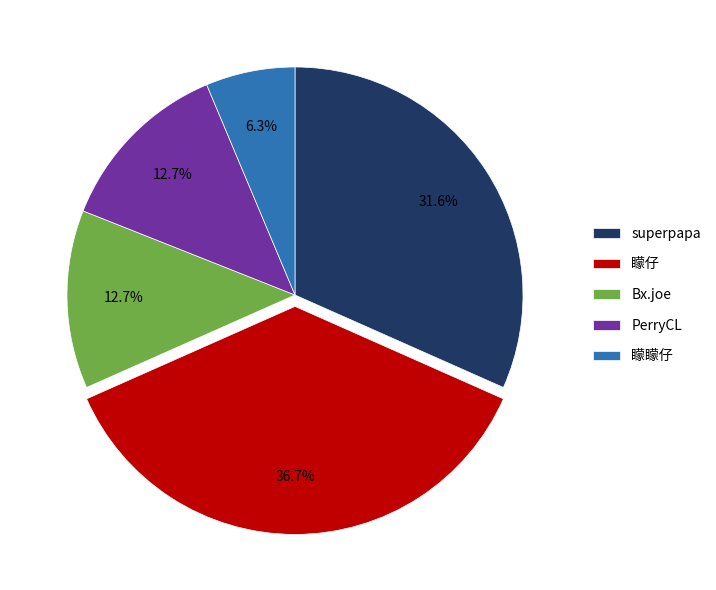

Is the sum of 矇矇仔 and Bx.joe greater than half?

No